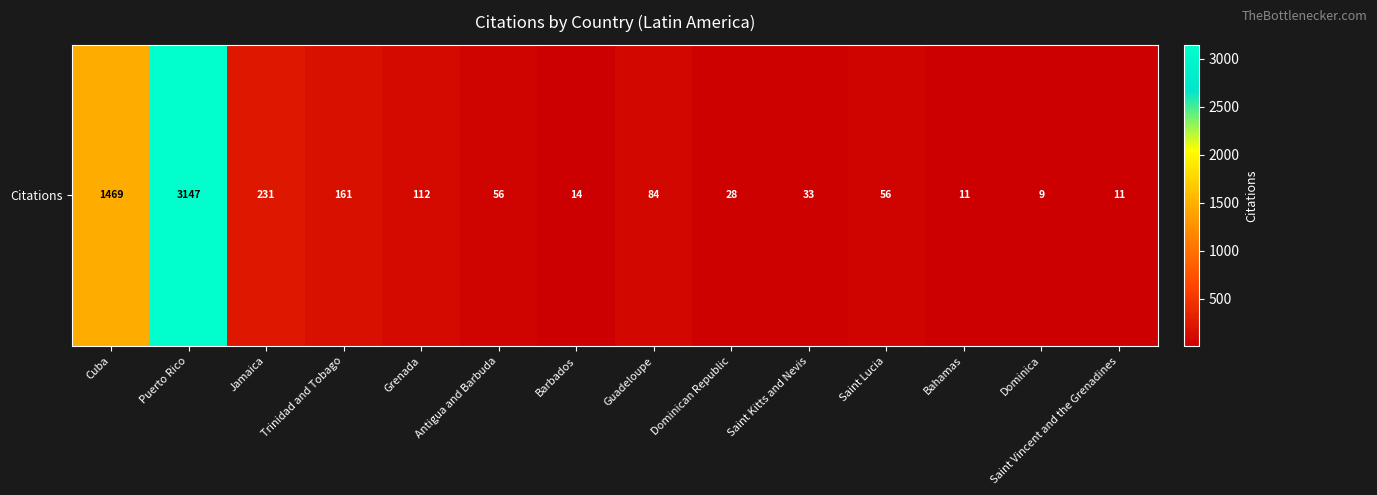

Reading left to right, what are all the values shown in this chart?

Cuba=1469	Puerto Rico=3147	Jamaica=231	Trinidad and Tobago=161	Grenada=112	Antigua and Barbuda=56	Barbados=14	Guadeloupe=84	Dominican Republic=28	Saint Kitts and Nevis=33	Saint Lucia=56	Bahamas=11	Dominica=9	Saint Vincent and the Grenadines=11